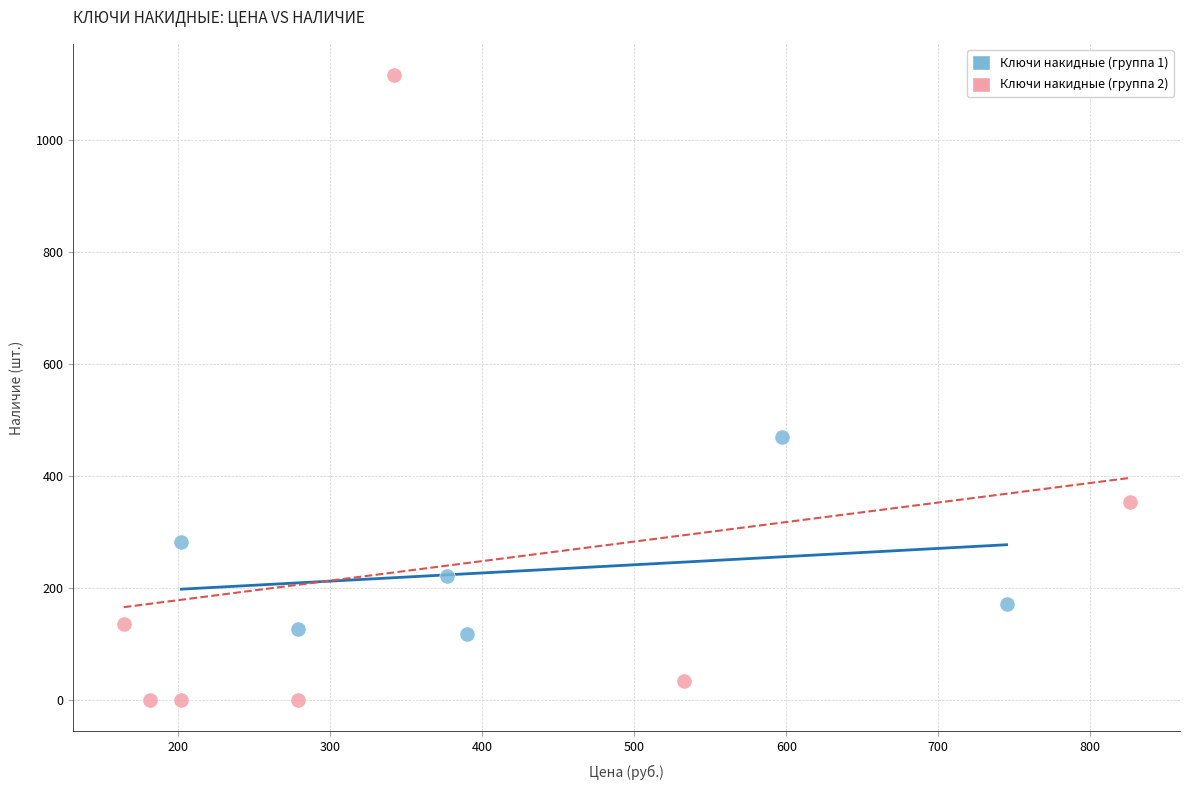

Which series contains the lowest Y value?

Ключи накидные (группа 2)